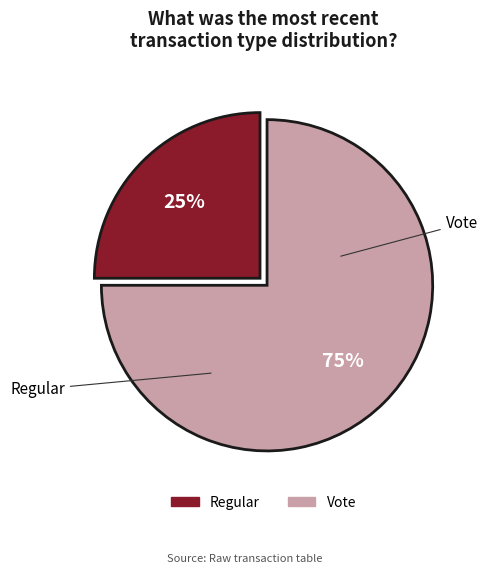

To the nearest percent, what is the difference between the largest and smallest slice percentages?

50%